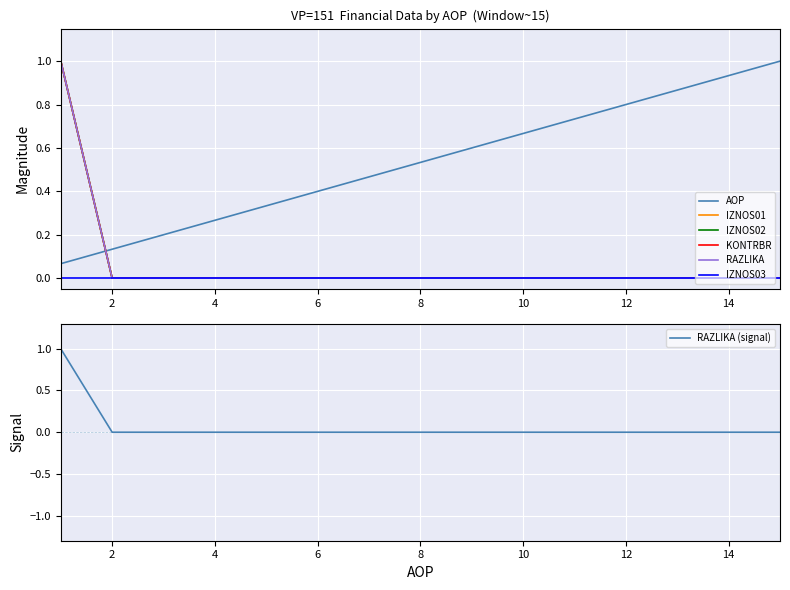

After their last crossing, which series has the higher values: IZNOS01 or AOP?

AOP